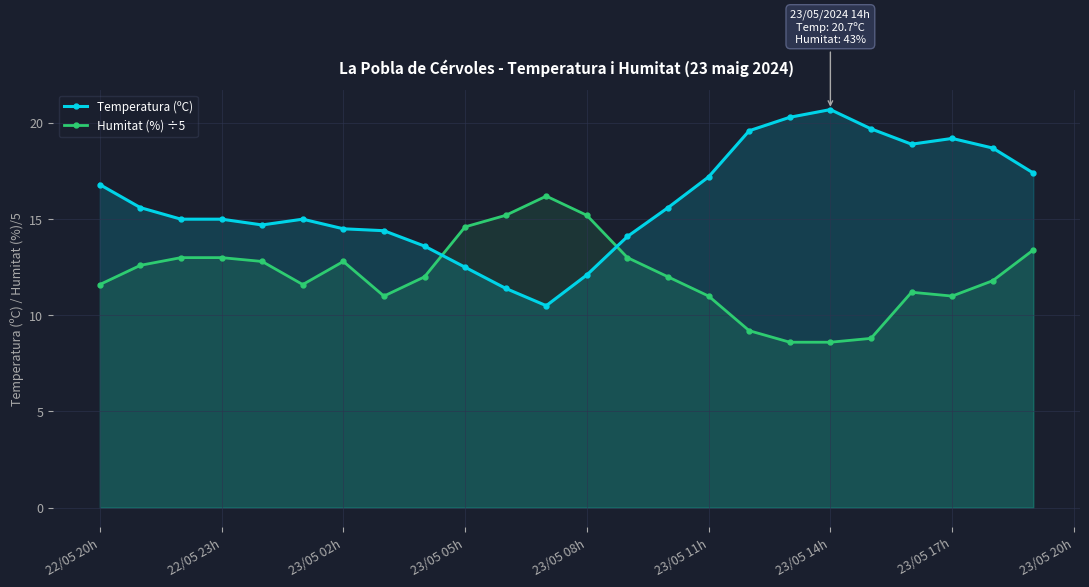

Is it true that Humitat (%) ÷5 equals 17.8 at 23/05 20h?

False